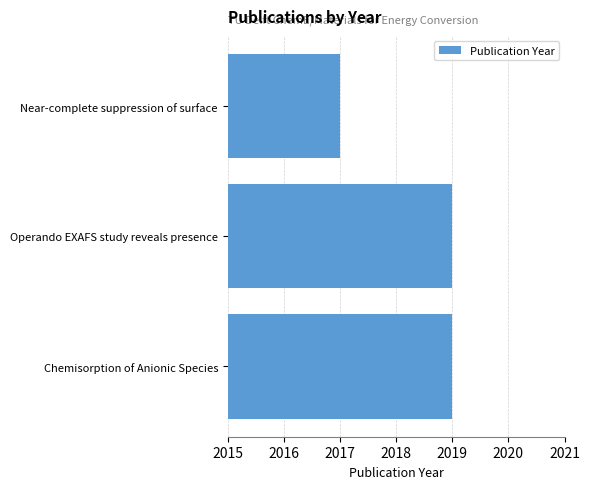

Which category has the lowest value across all series?

Near-complete suppression of surface